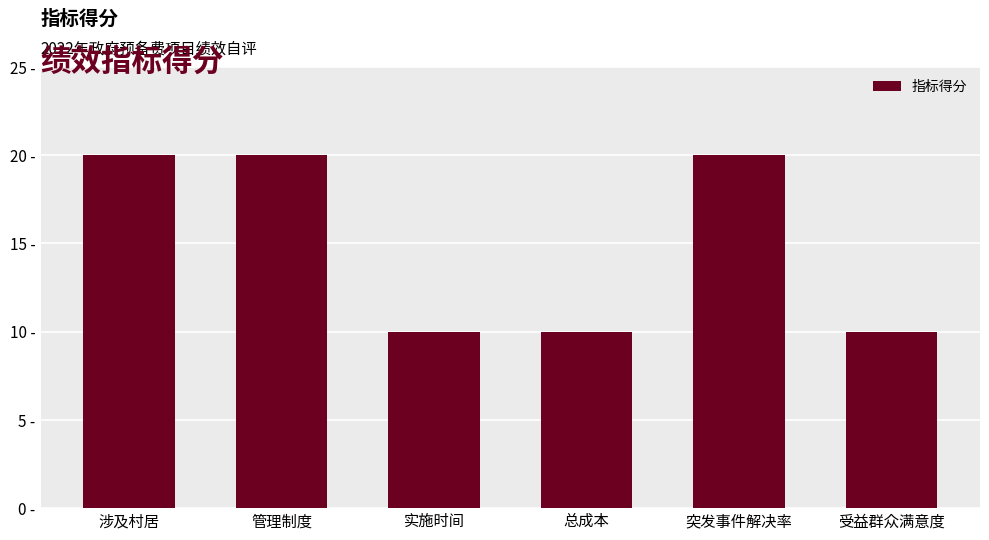

What is the difference between the maximum and minimum values?

10